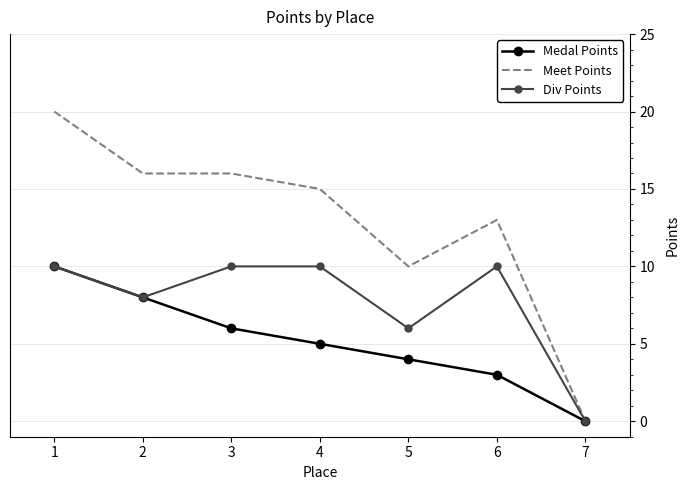

The value of Meet Points at 2 is 16. True or false?

True